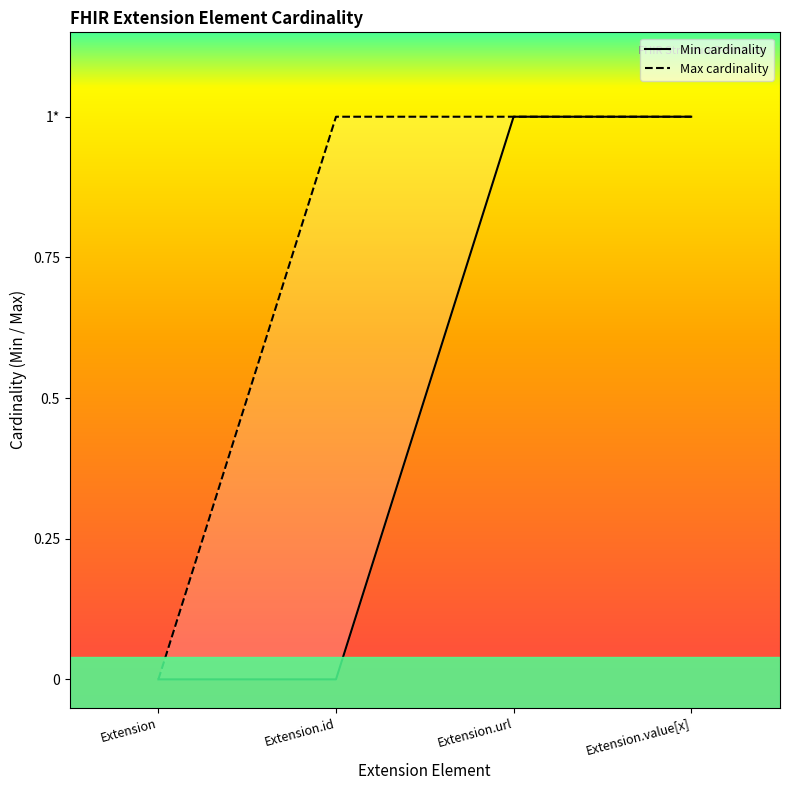

Reading left to right, list all the values displayed in this chart.

Min cardinality: Extension=0	Extension.id=0	Extension.url=1	Extension.value[x]=1
Max cardinality: Extension=0	Extension.id=1	Extension.url=1	Extension.value[x]=1